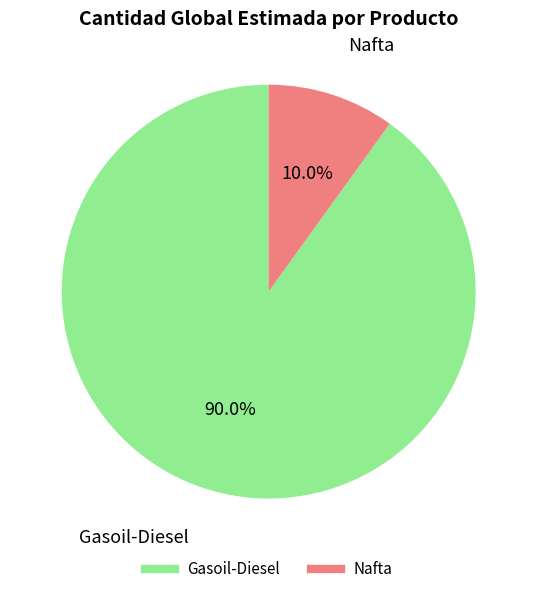

Does Gasoil-Diesel account for over 50% of the chart?

Yes